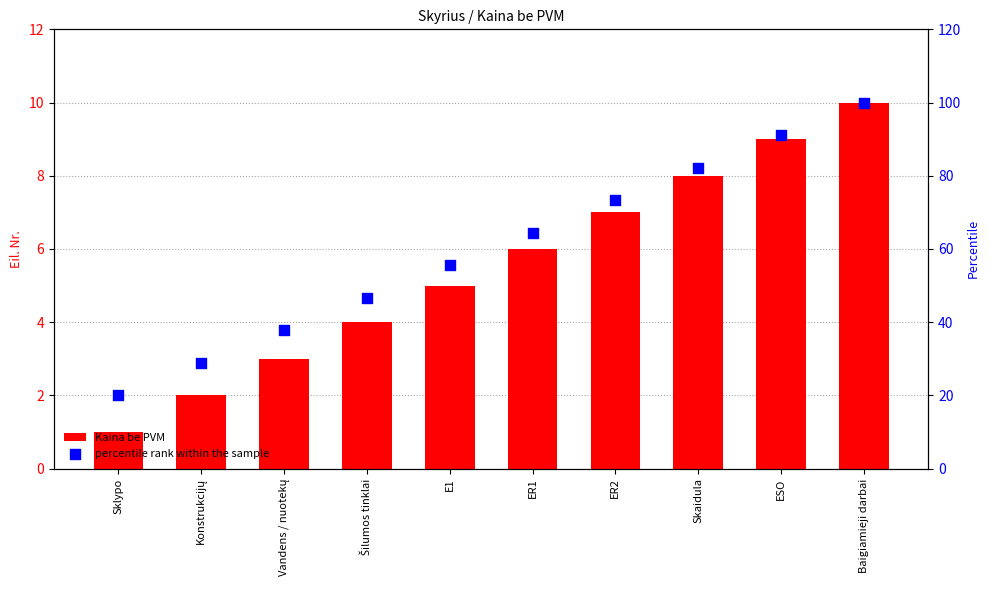

At which category is the sum across all series the highest?

Baigiamieji darbai